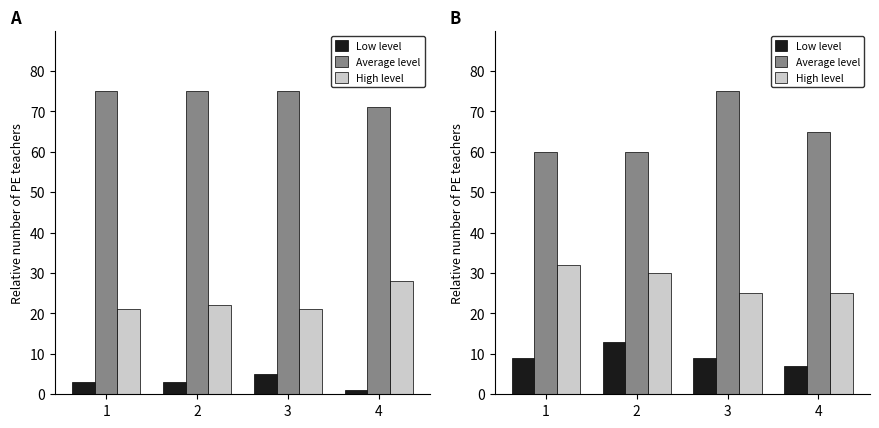

Are the bars horizontal?

No